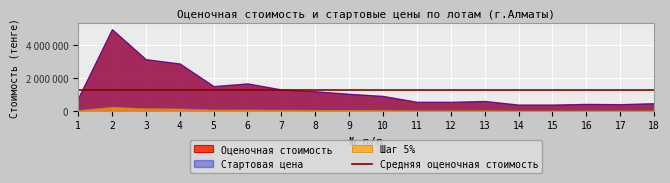

Where is Шаг 5% nearest to the value 133359?

4